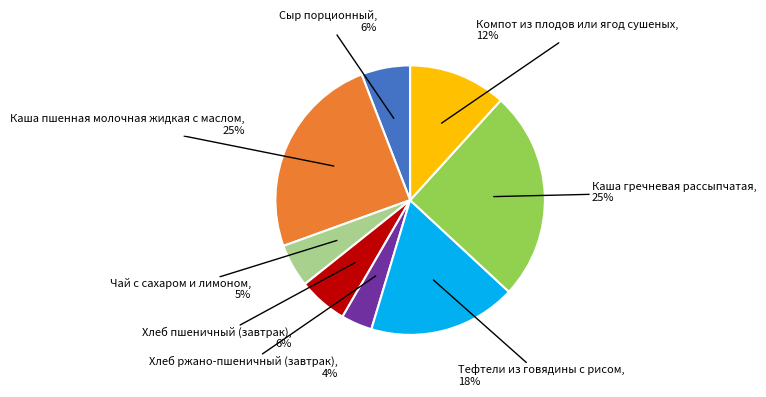

To the nearest percent, what is the average slice percentage?

12%